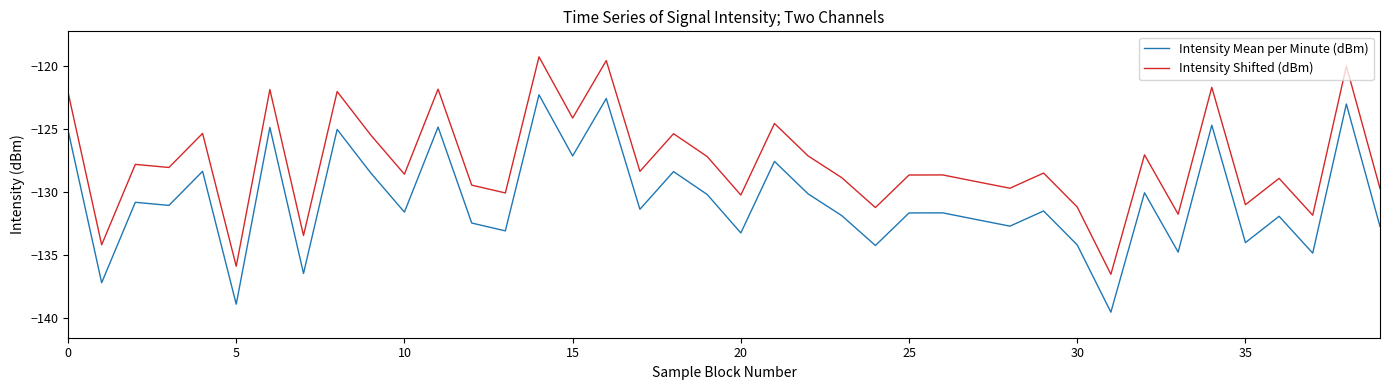

List the series in order of their peak value, lowest first.

Intensity Mean per Minute (dBm), Intensity Shifted (dBm)